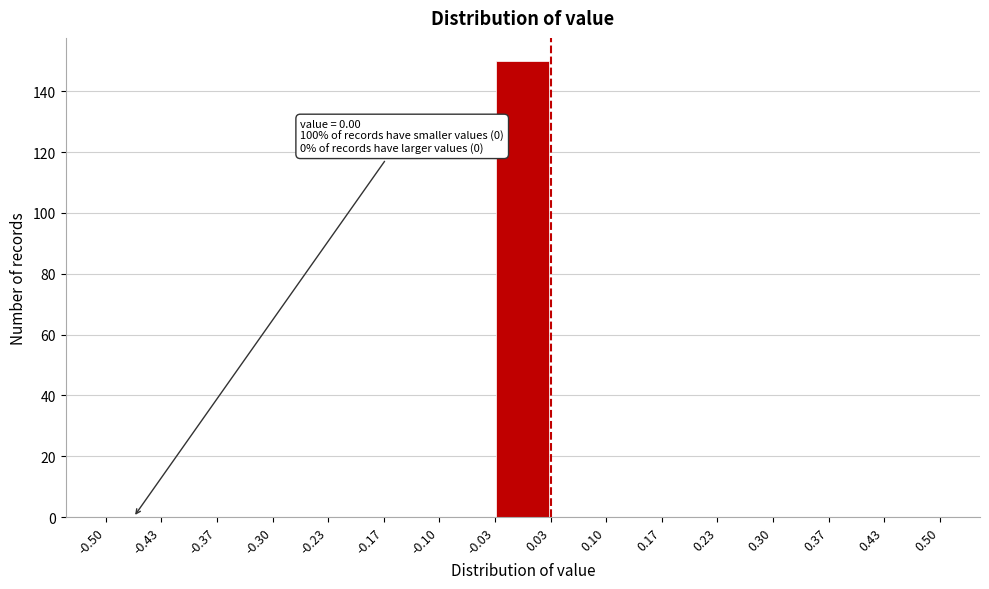

Over which range of the x-axis is the bar tallest?

-0.03 to 0.03